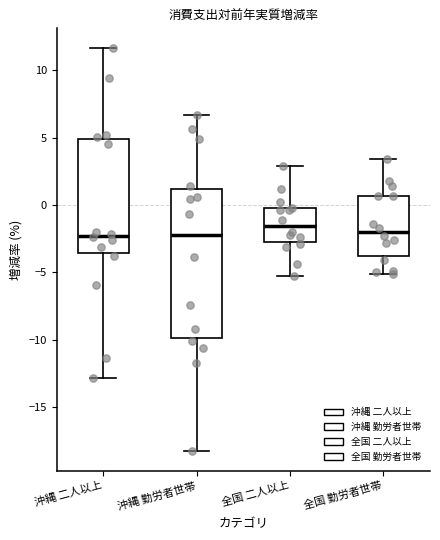

Reading left to right, transcribe this box plot: for each box, give where its median line is, the range the box spans, and where its two whiskers end, as read against the y-axis. The values are not printed on the chart, so give them approximately, as read against the axis.

沖縄 二人以上: median -2.5, box -3.5 to 5.0, whiskers -13.0 to 11.5
沖縄 勤労者世帯: median -2.5, box -10.0 to 1.0, whiskers -18.0 to 6.5
全国 二人以上: median -1.5, box -3.0 to 0.0, whiskers -5.5 to 3.0
全国 勤労者世帯: median -2.0, box -4.0 to 0.5, whiskers -5.0 to 3.5